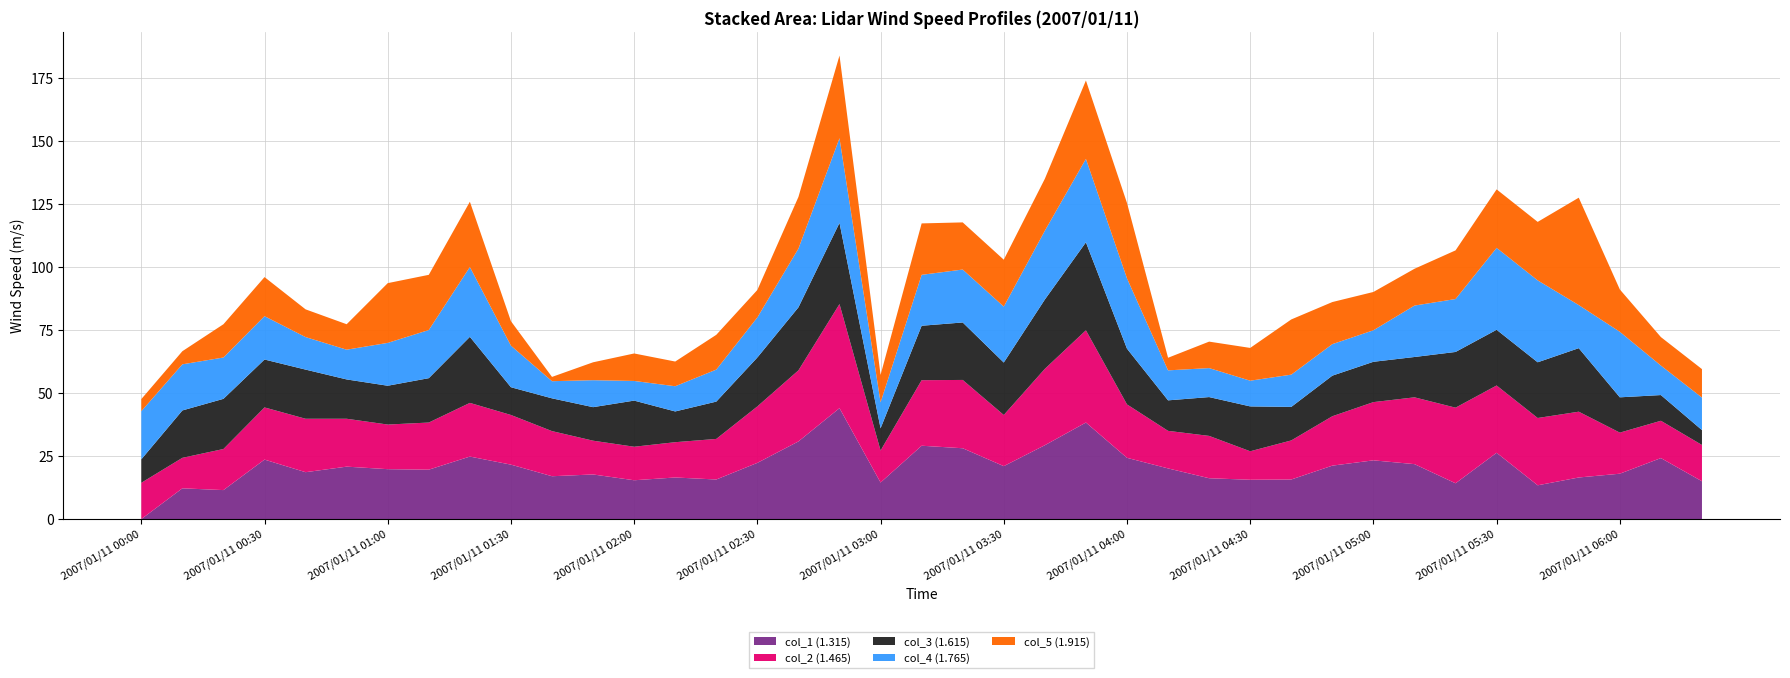

At which label does col_1 (1.315) reach its minimum?

2007/01/11 00:00